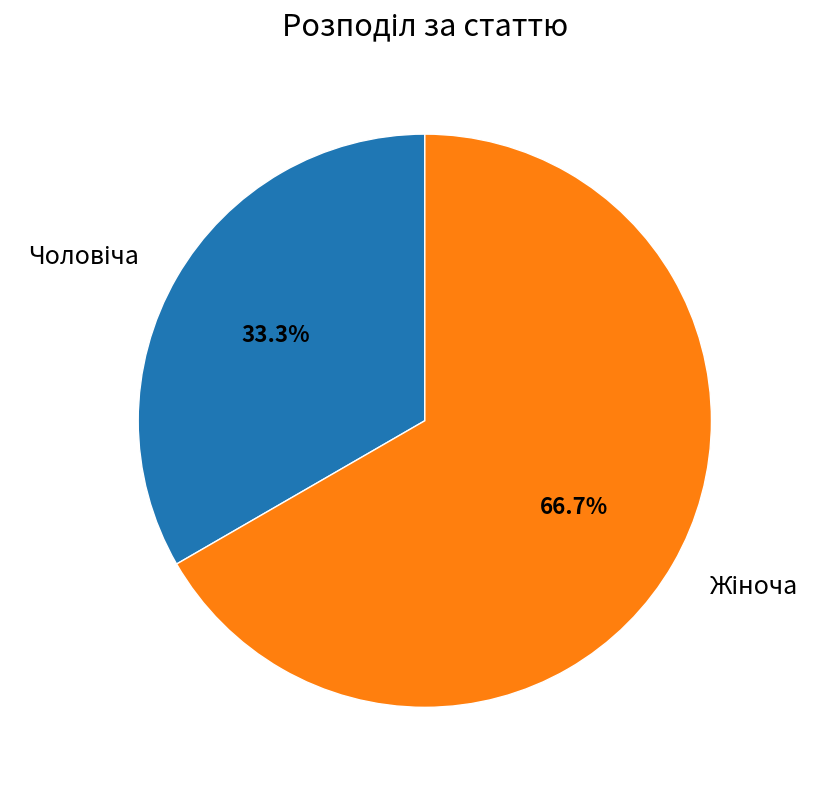

Is there any slice that represents more than half of the pie?

Yes